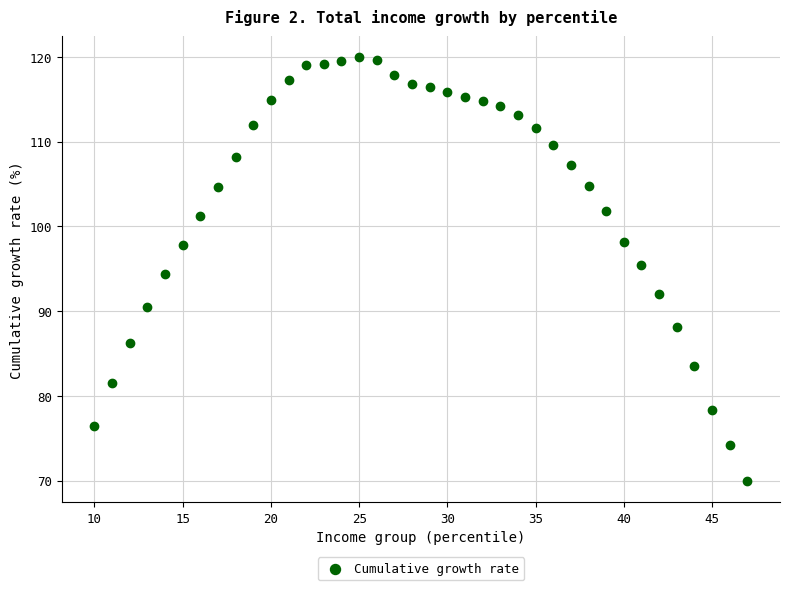

What is the range of Y values (max minus min)?

50.0